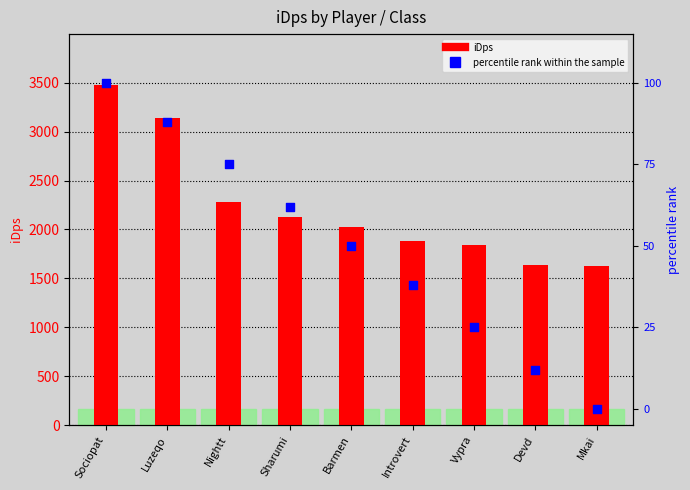

At which category is the sum across all series the highest?

Sociopat